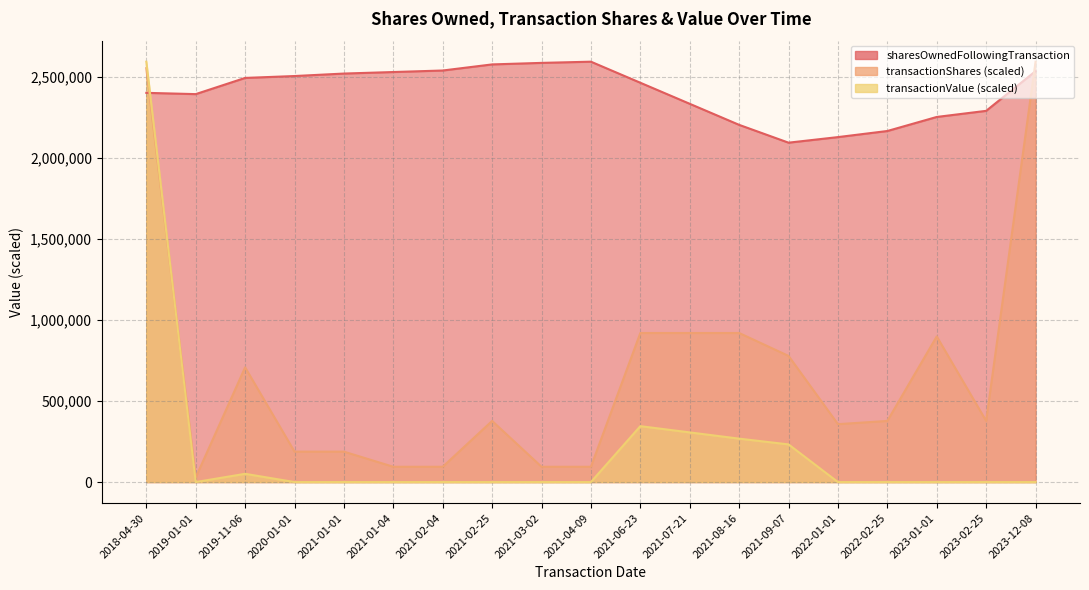

Where is the first local maximum for sharesOwnedFollowingTransaction?

2021-04-09